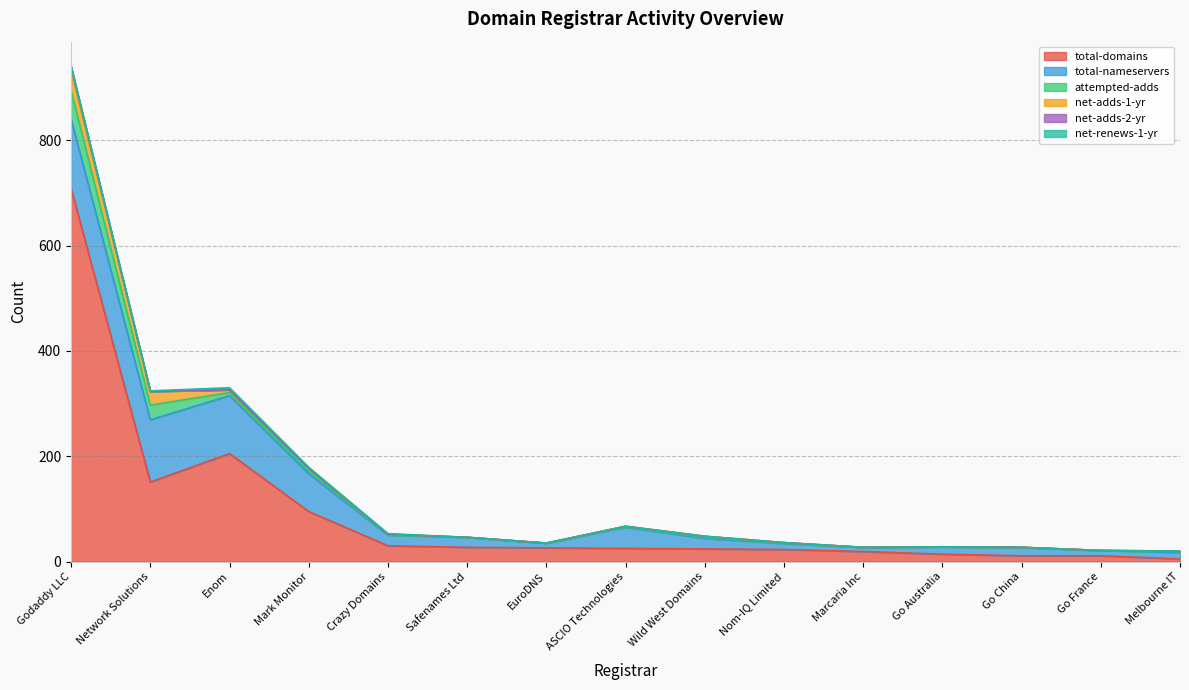

True or false: net-adds-1-yr has more than 0 points higher than both neighbors.

True